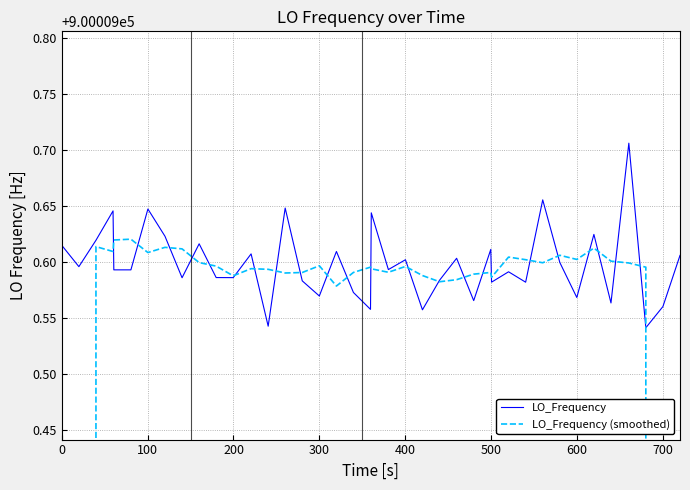

In LO_Frequency (smoothed), how many points are lower than both neighbors (excluding endpoints)?

10